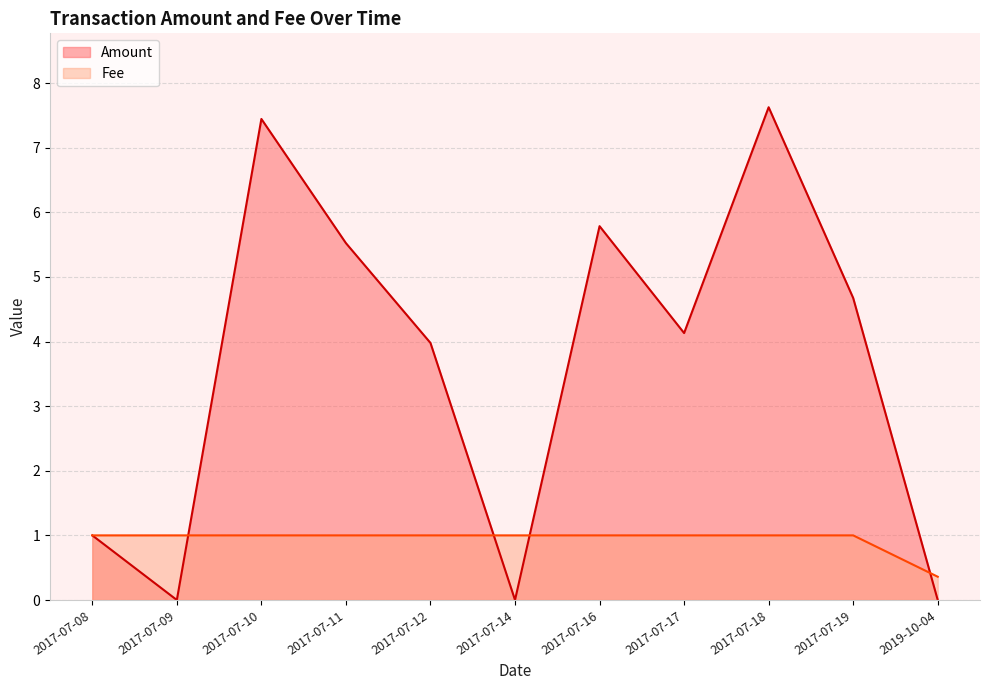

List the labels in order of Fee value, smallest first.

2019-10-04, 2017-07-19, 2017-07-18, 2017-07-17, 2017-07-16, 2017-07-14, 2017-07-12, 2017-07-11, 2017-07-10, 2017-07-09, 2017-07-08